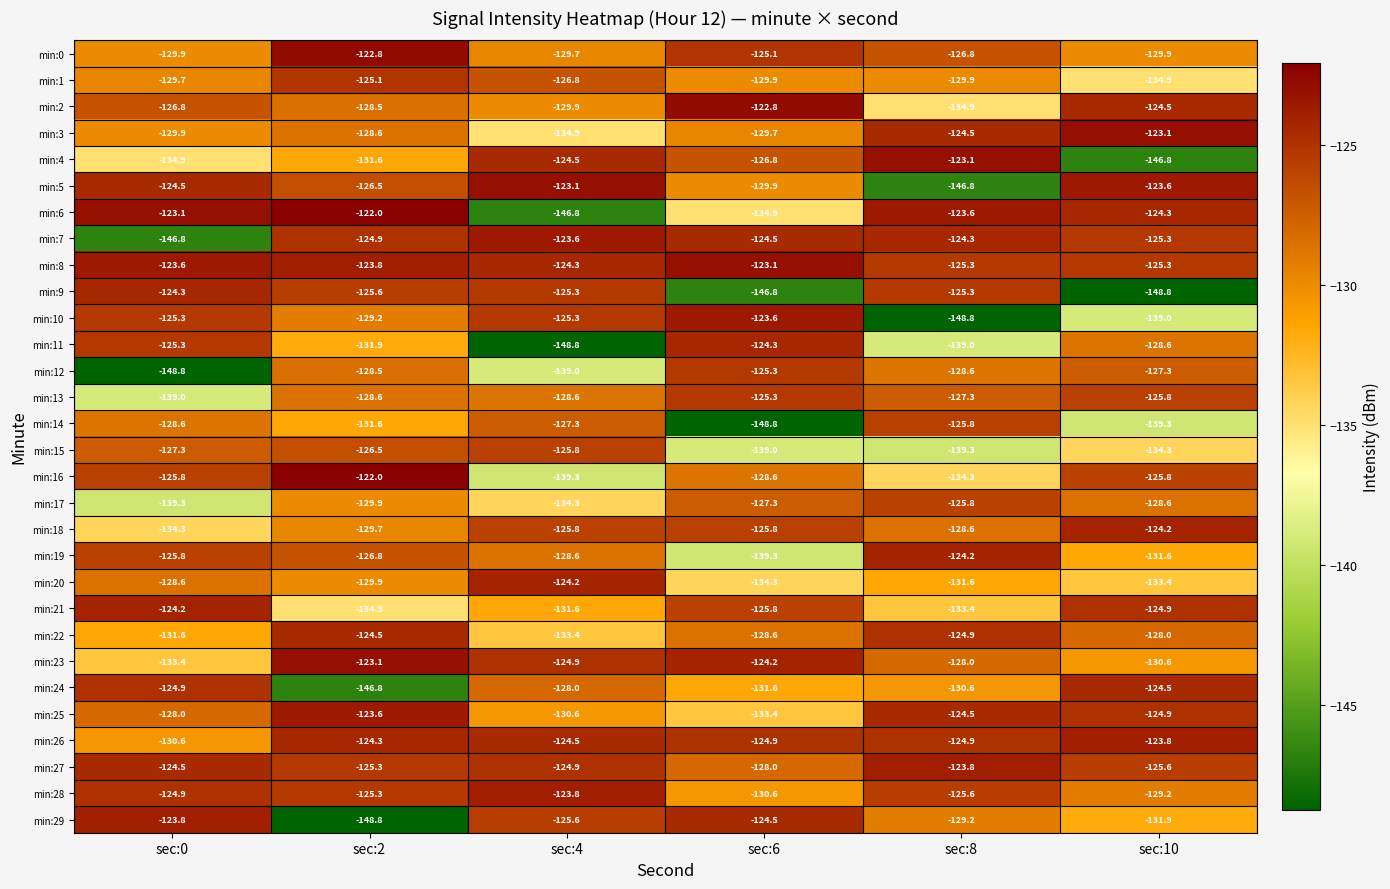

What is the sum of all min:5 values?

-774.4